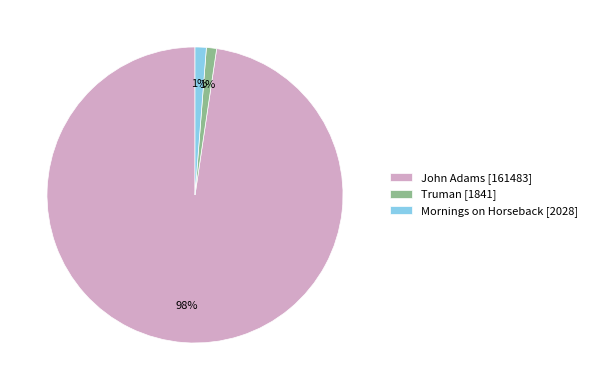

To the nearest percent, what is the average slice percentage?

33%